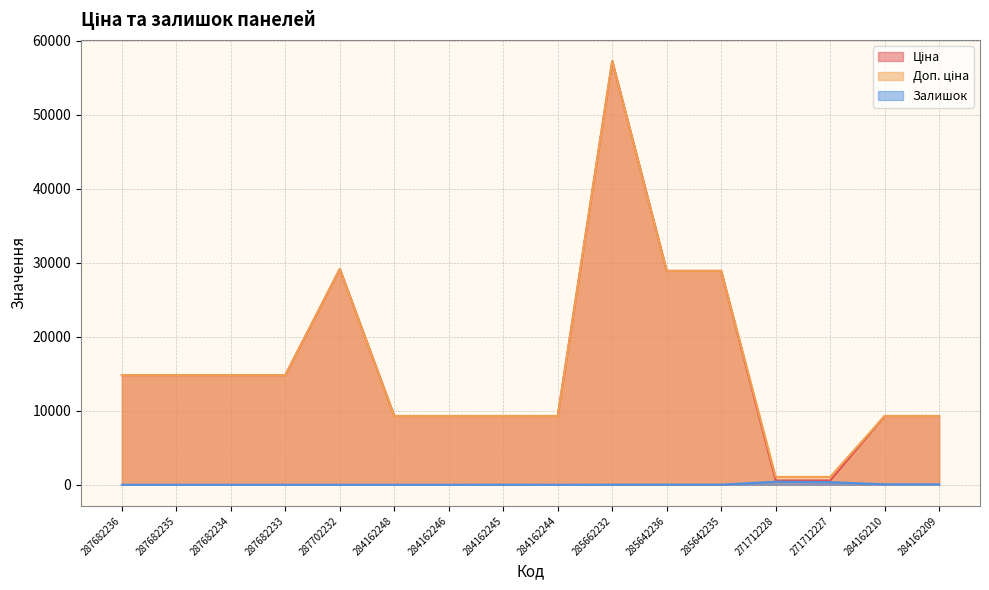

Which series has the largest total across all categories?

Доп. ціна